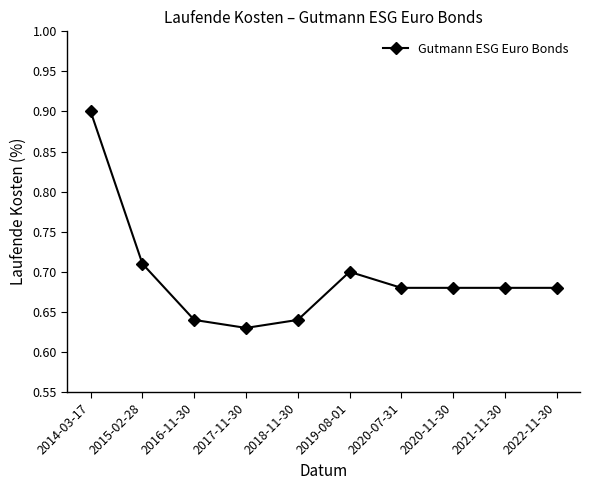

How many lines are shown in the chart?

1